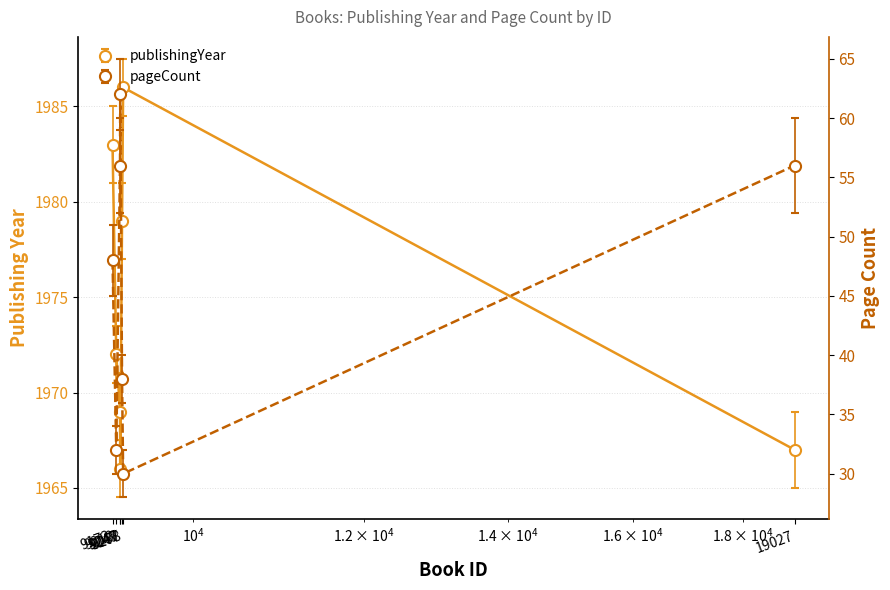

The pageCount series shows 38 at 9267. True or false?

True